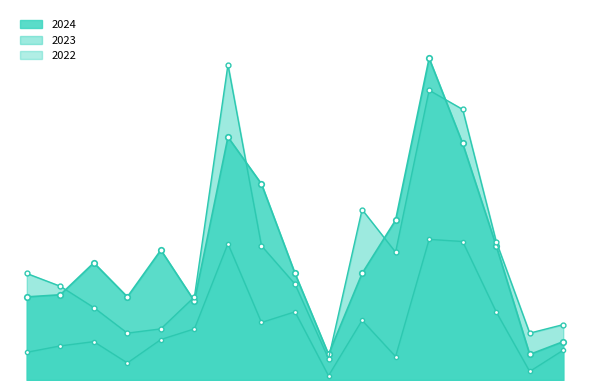

At which label does 2023 first exceed 45?

Srandakan